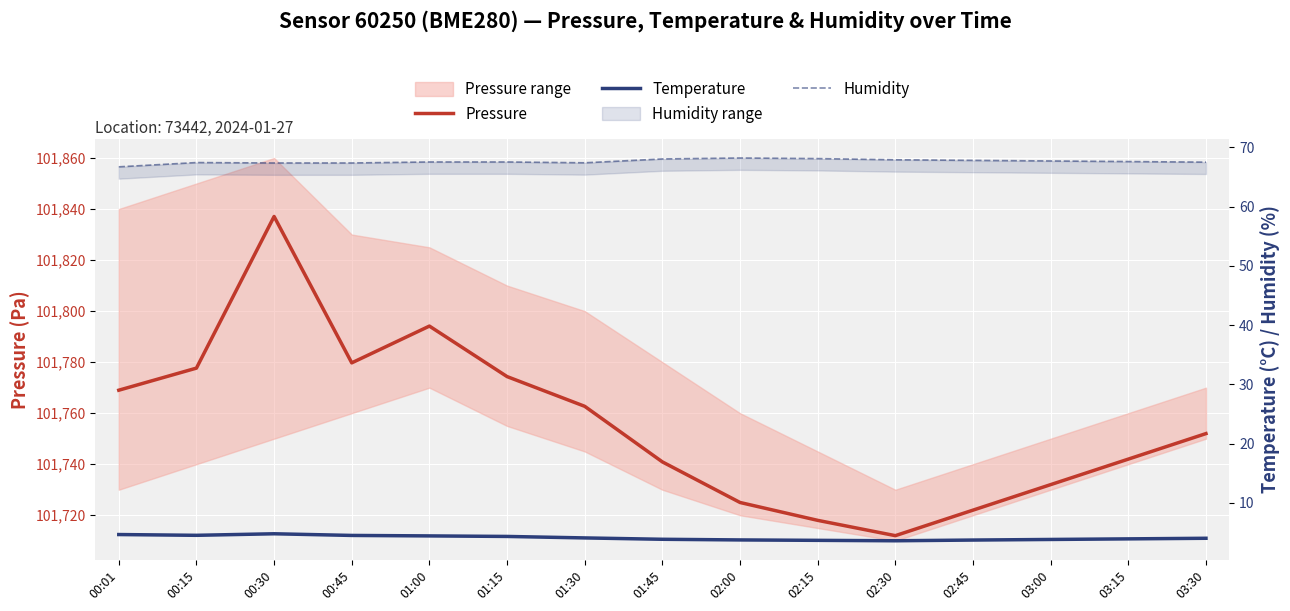

What is the difference between the highest and lowest values at 01:45?

101737.1